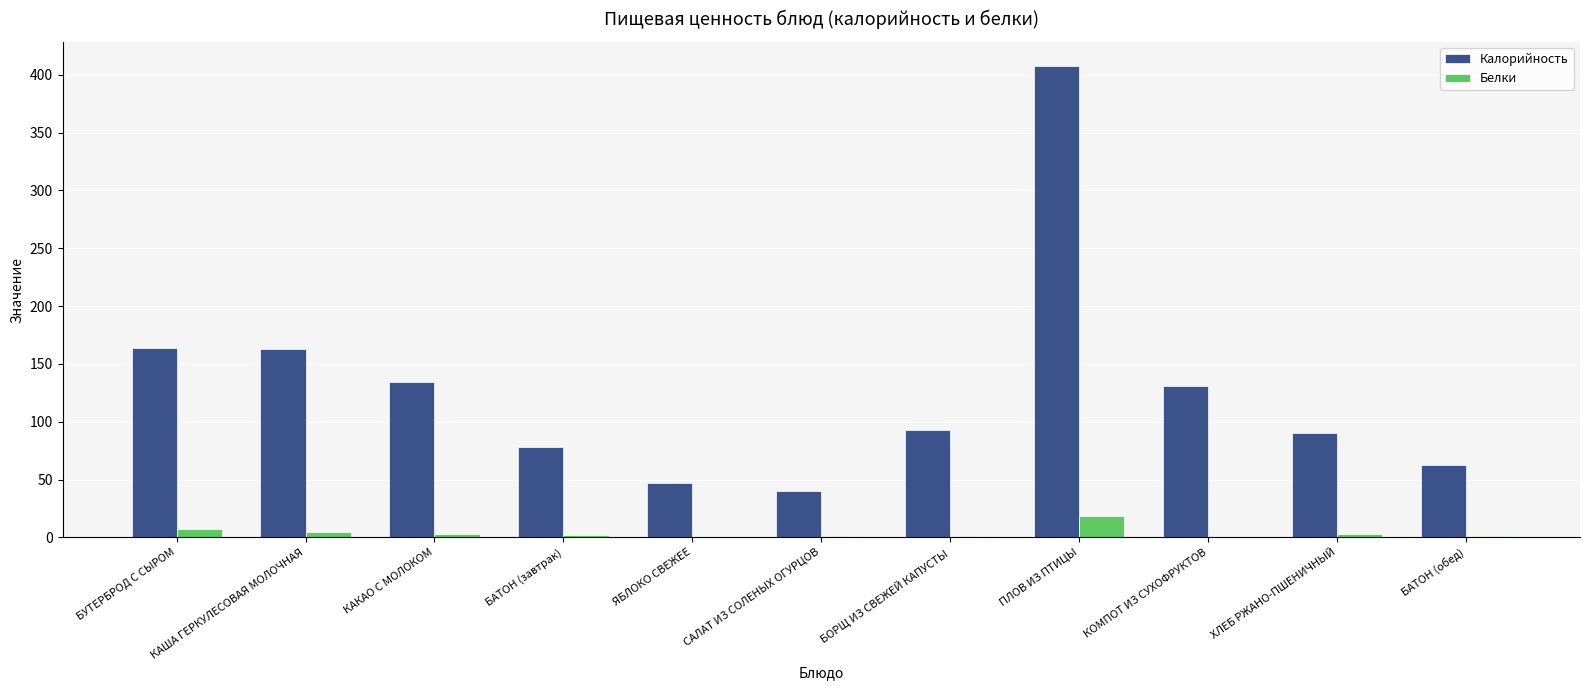

What is the sum of the Белки values at САЛАТ ИЗ СОЛЕНЫХ ОГУРЦОВ and ХЛЕБ РЖАНО-ПШЕНИЧНЫЙ?

4.3